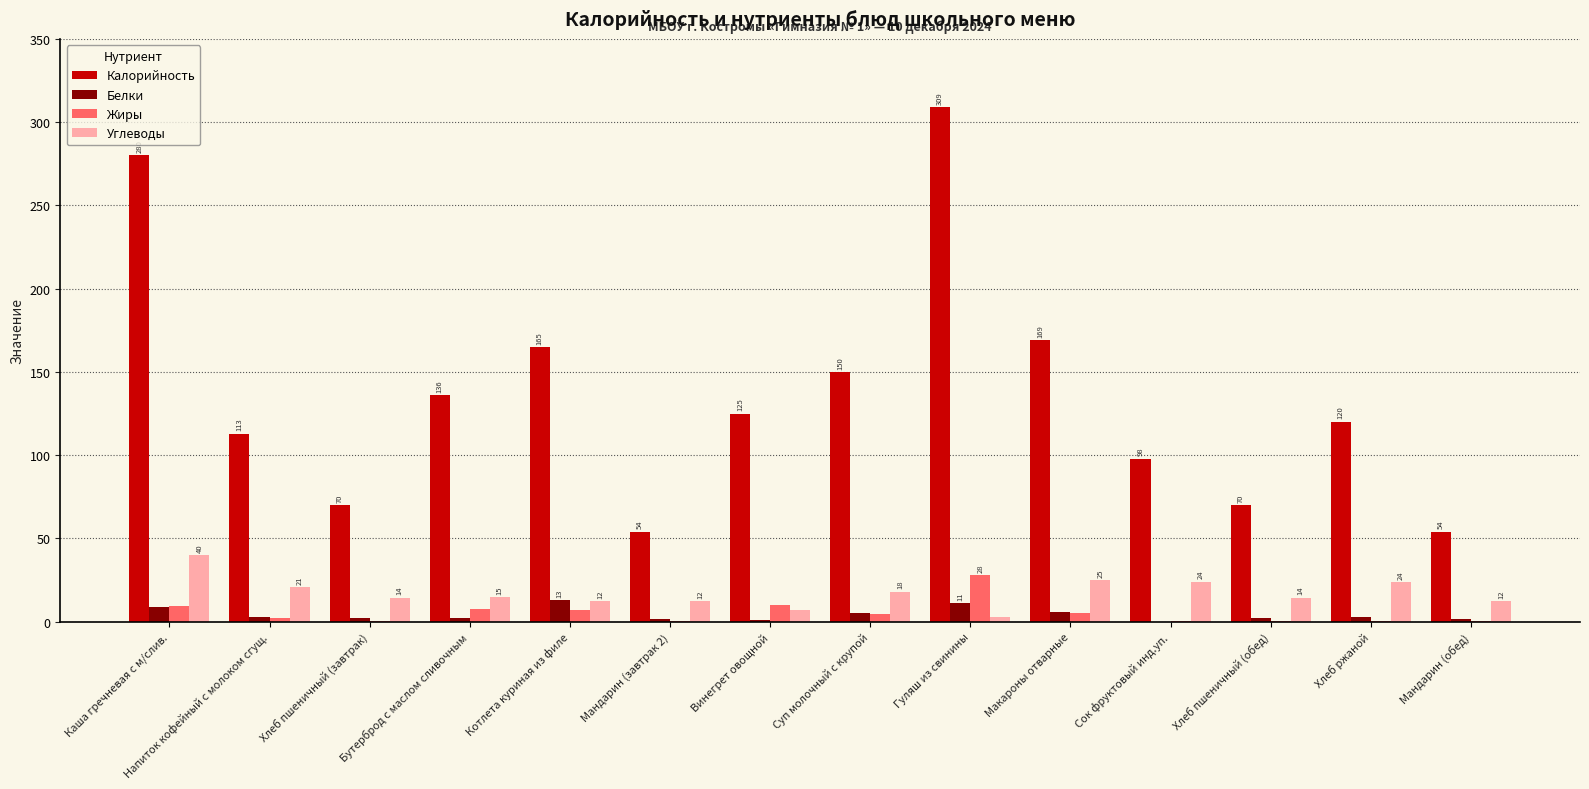

What value does the Углеводы series have at Винегрет овощной?

7.0